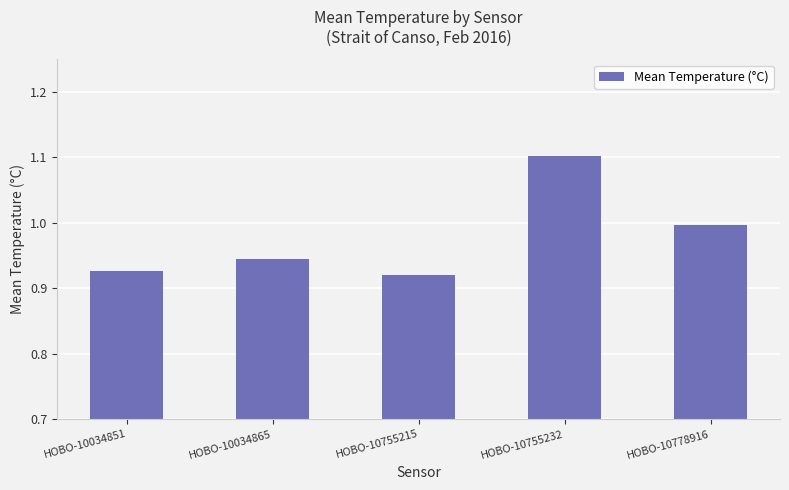

True or false: the data shows 1.0 at HOBO-10778916.

True